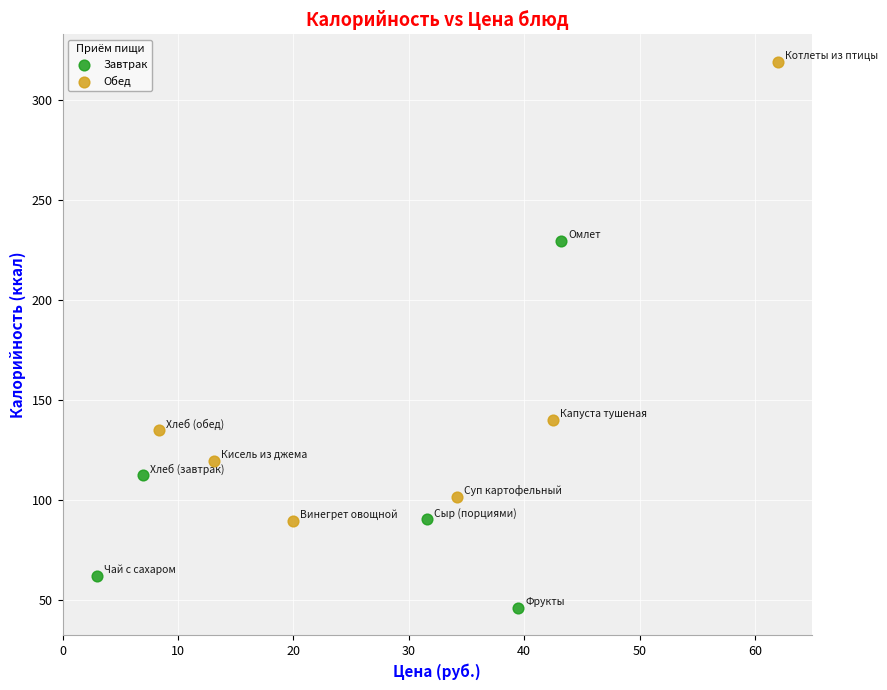

Which series contains the highest Y value?

Обед